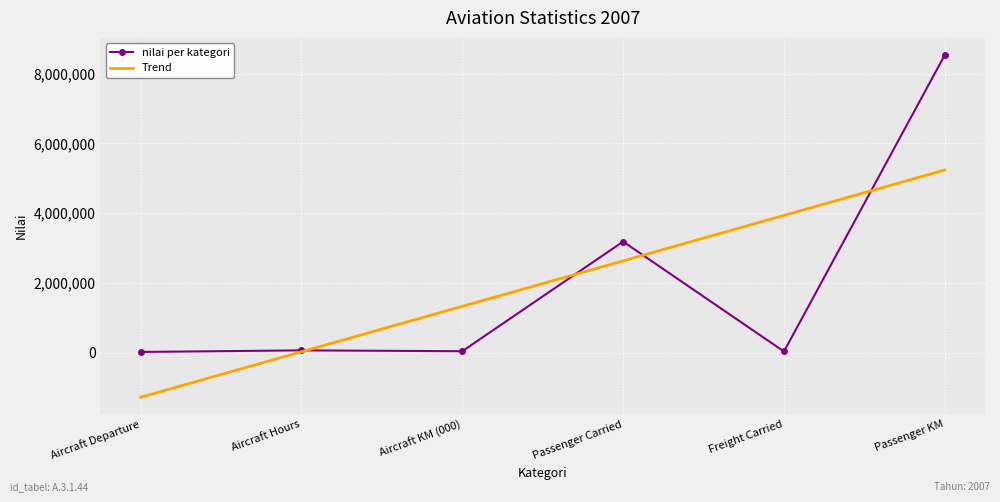

Which series has the widest spread of values?

nilai per kategori